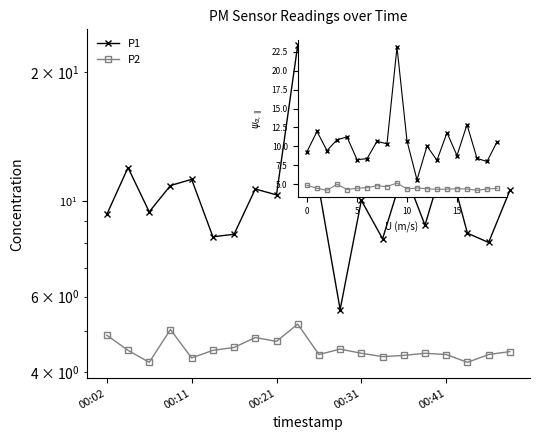

Which series has the largest total across all categories?

P1